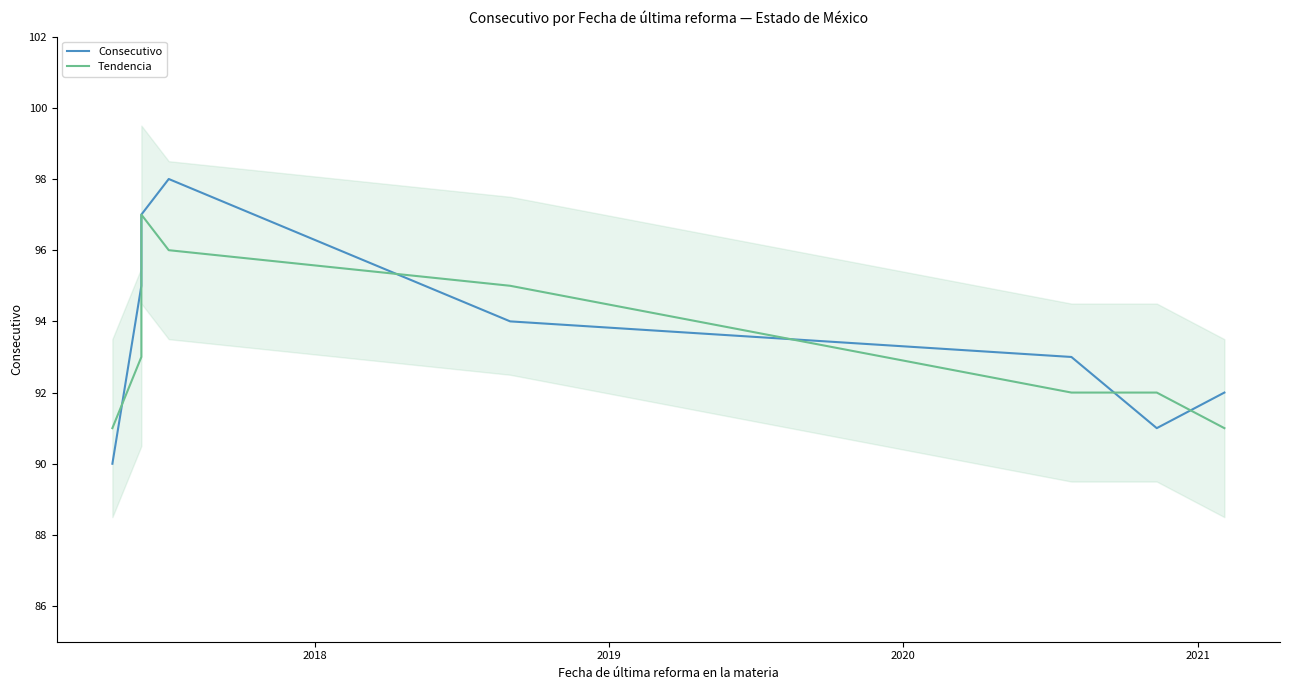

In Tendencia, how many points are higher than both neighbors (excluding endpoints)?

1